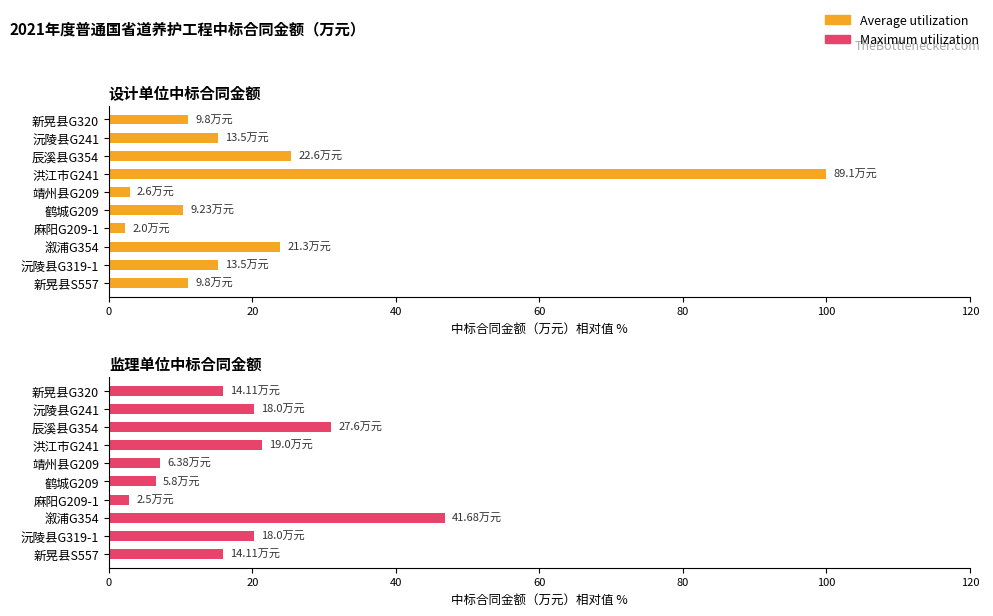

Reading left to right, what are all the values shown in this chart?

Average utilization: 11.0	15.2	23.9	2.2	10.4	2.9	100.0	25.4	15.2	11.0
Maximum utilization: 15.8	20.2	46.8	2.8	6.5	7.2	21.3	31.0	20.2	15.8